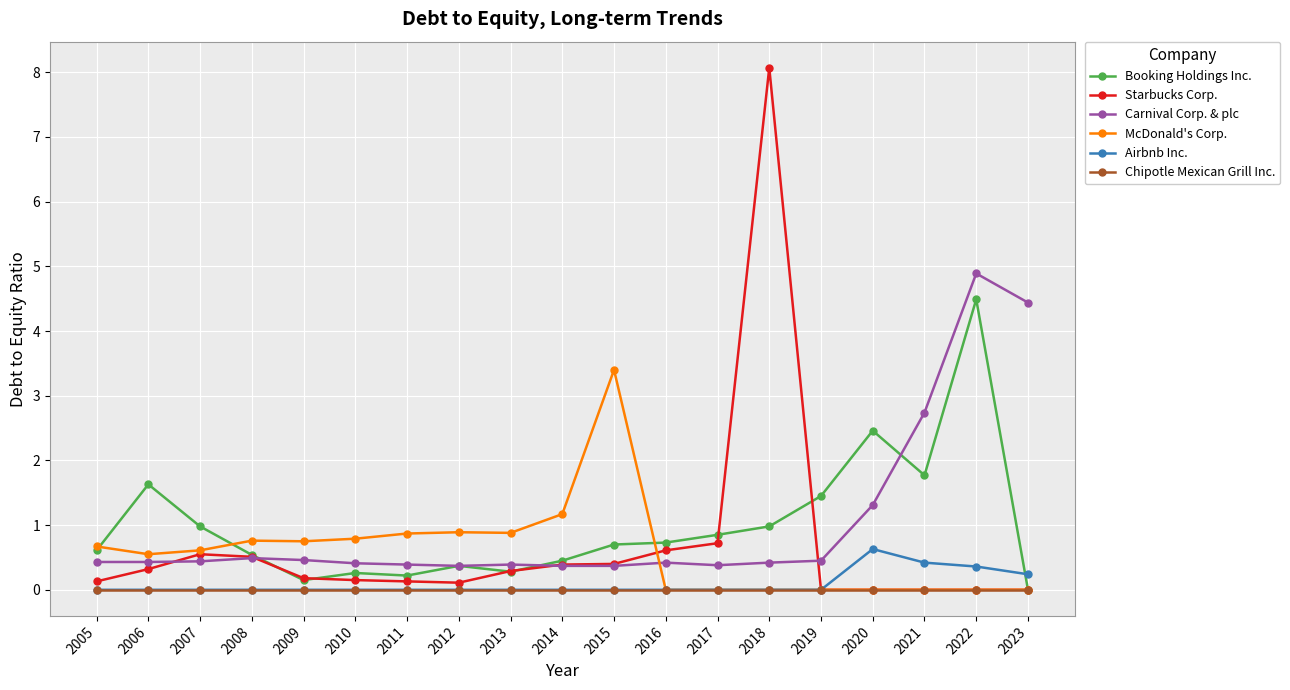

How many positive values does the Booking Holdings Inc. series have?

18